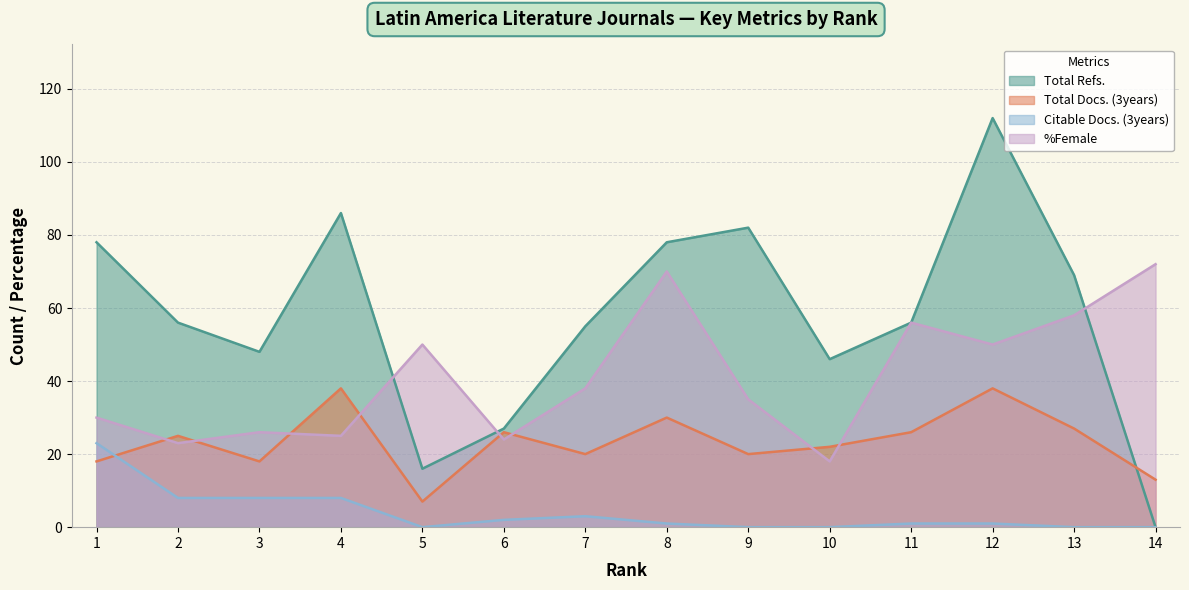

Which series changed the most between 5 and 14?

%Female